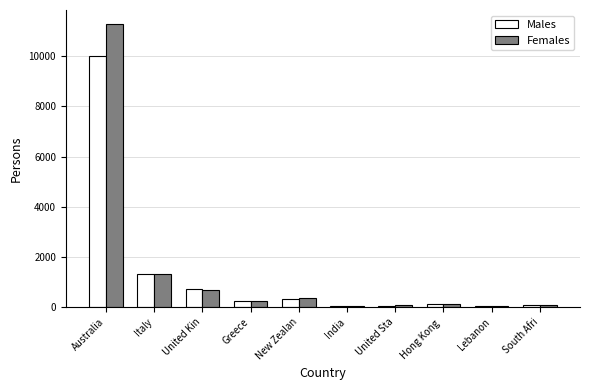

What is the sum of the Males values at Hong Kong  and New Zealan?

424